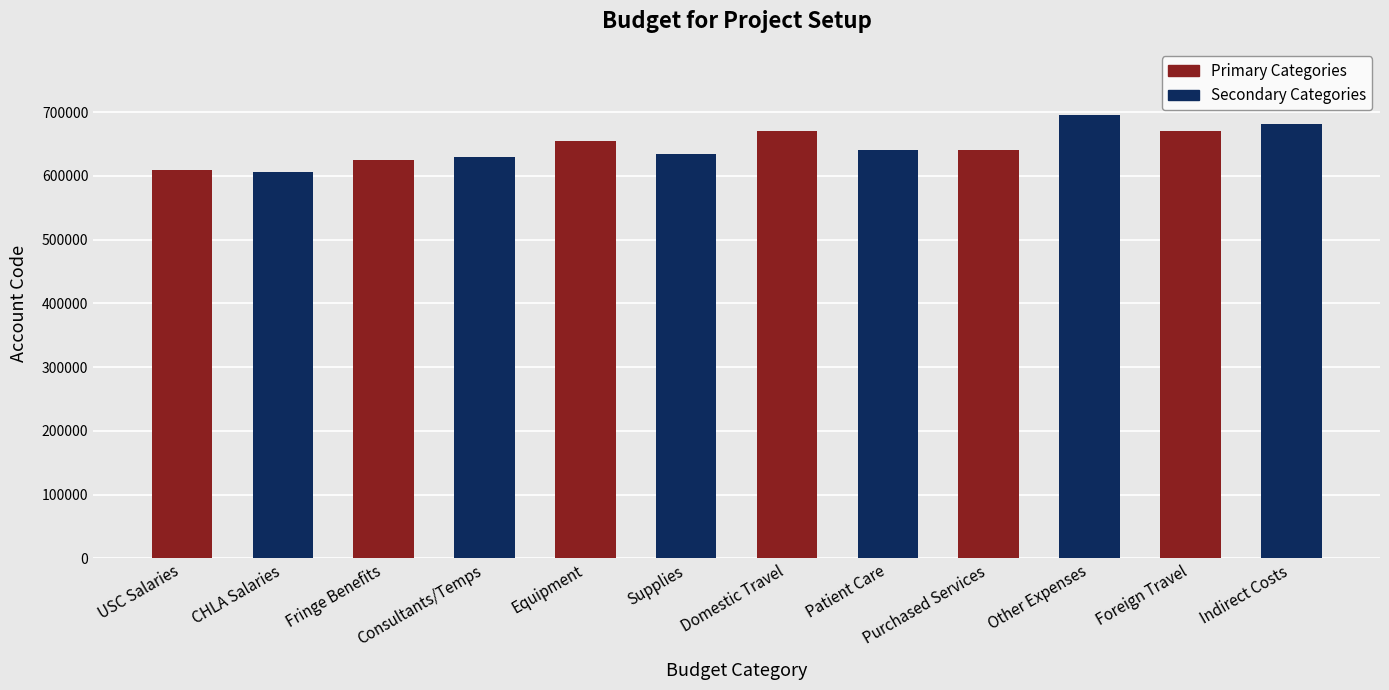

True or false: the data shows 969893 at Equipment.

False